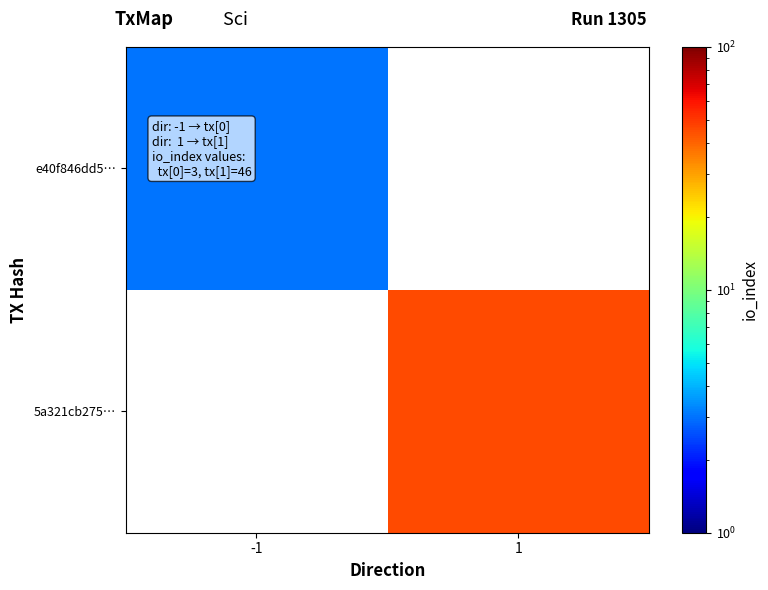

What is the spread (max minus min) of values at -1?

3